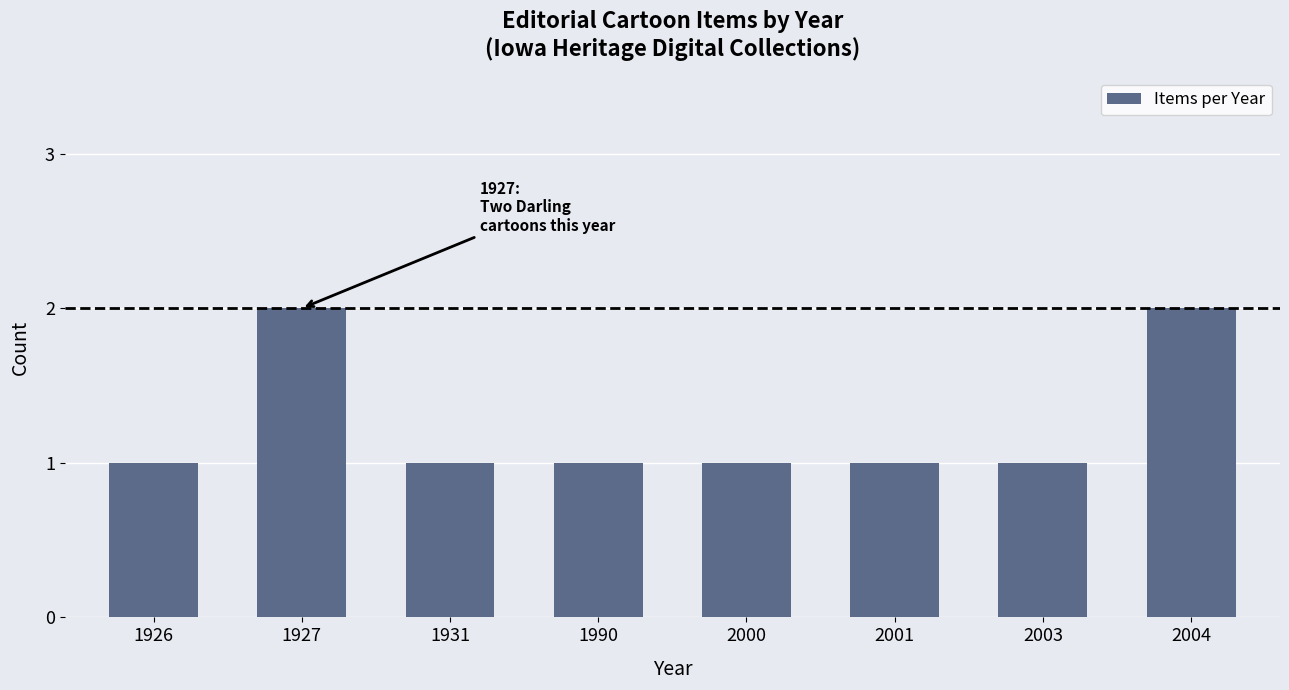

How many data points does each series have?

8